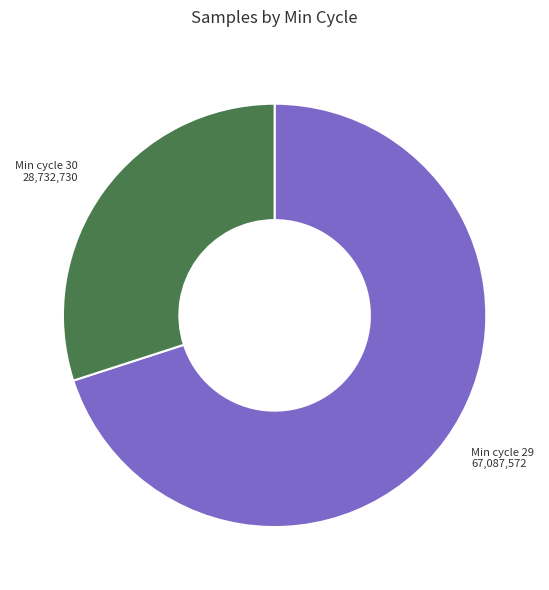

Does any single category account for the majority?

Yes